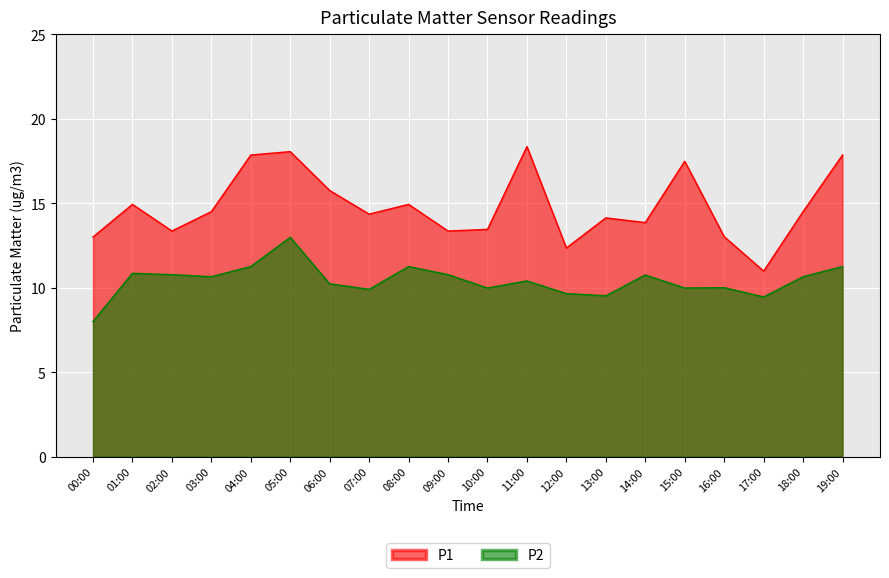

True or false: P1 and P2 intersect in this chart.

False